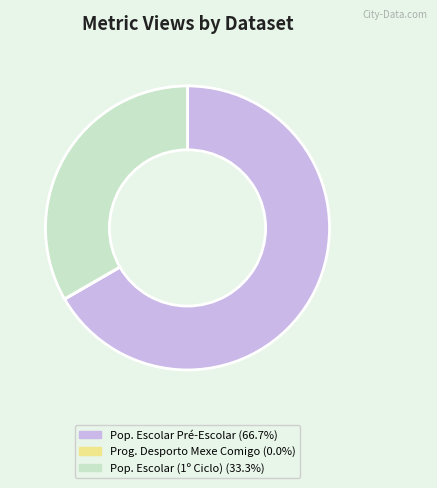

Is there any slice that represents more than half of the pie?

Yes